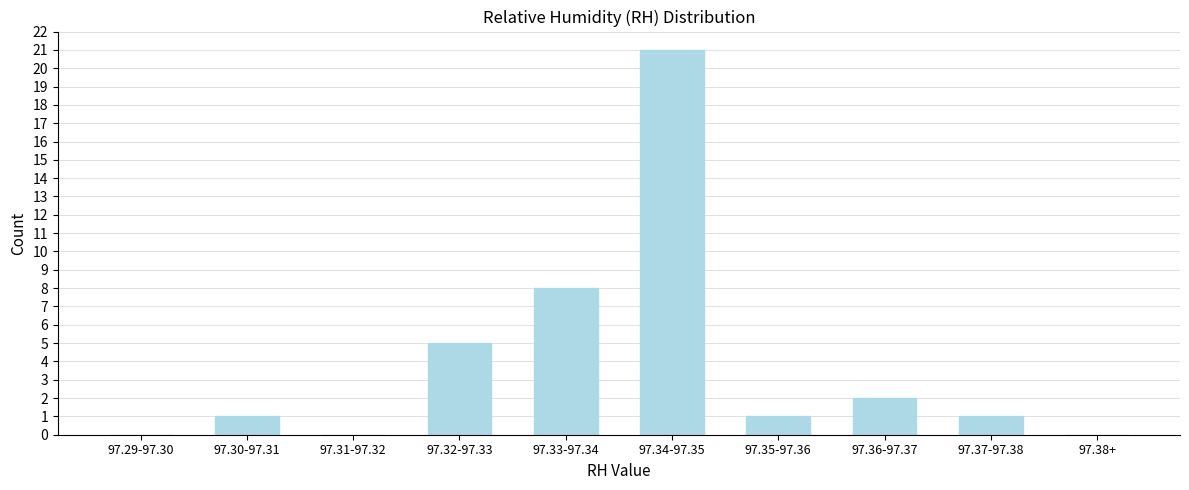

Reading left to right, what are all the values shown in this chart?

97.29-97.30=0	97.30-97.31=1	97.31-97.32=0	97.32-97.33=5	97.33-97.34=8	97.34-97.35=21	97.35-97.36=1	97.36-97.37=2	97.37-97.38=1	97.38+=0